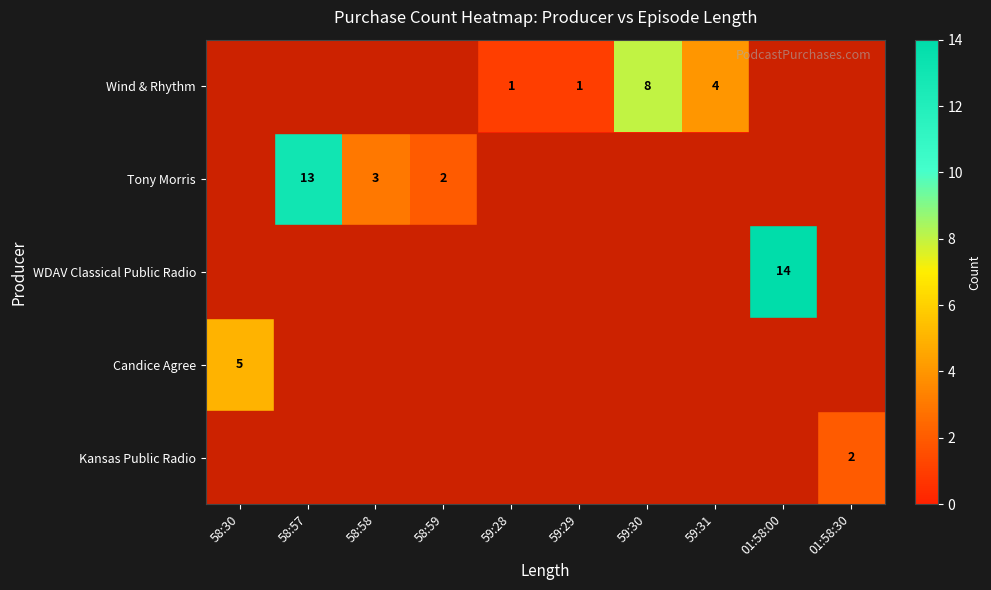

The value of Candice Agree at 58:30 is 5. True or false?

True